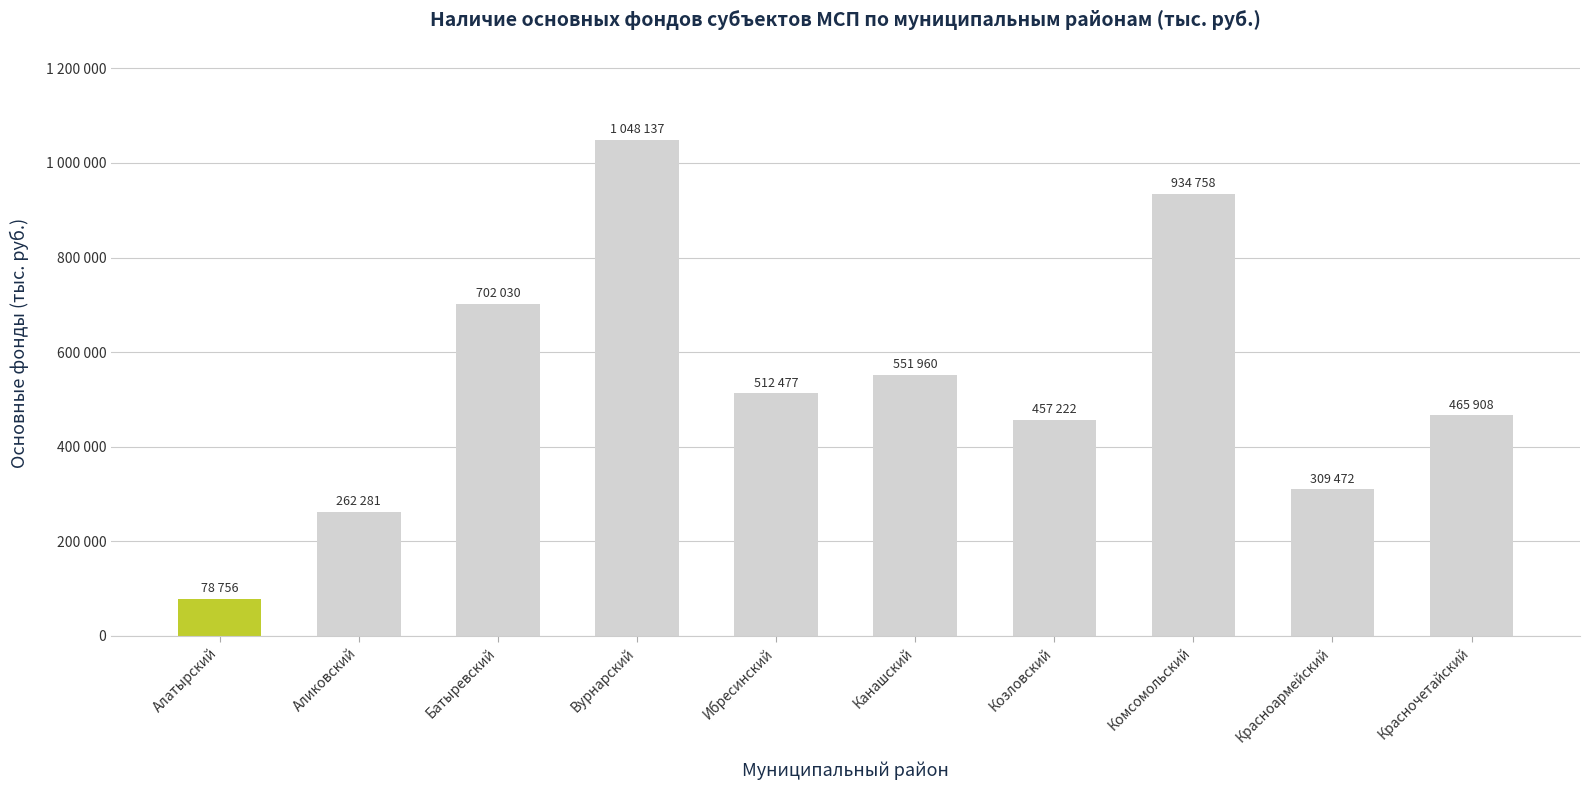

What is the label of the 9th bar from the left?

Красноармейский